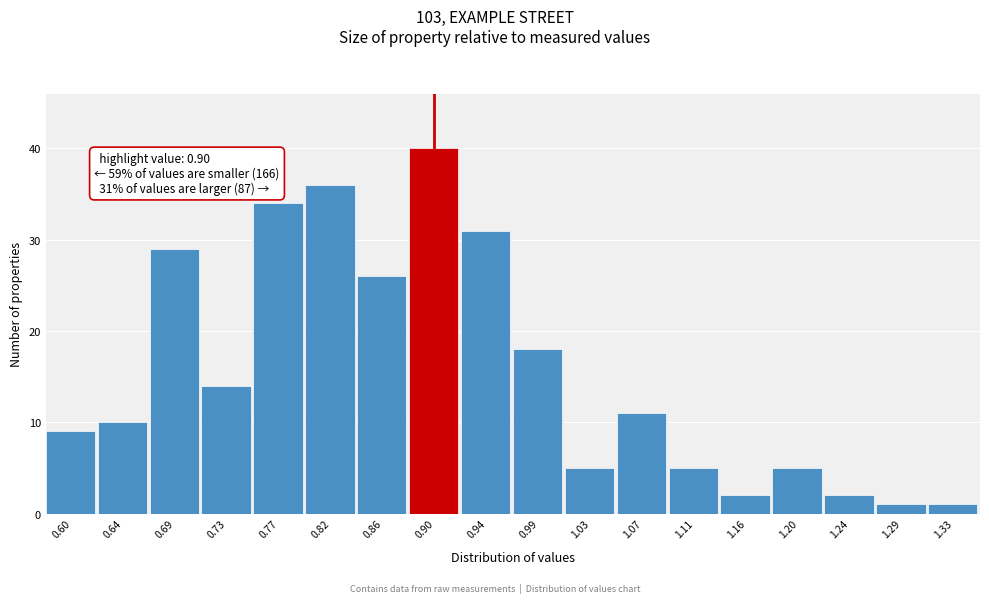

Over which range of the x-axis is the bar tallest?

0.880 to 0.920